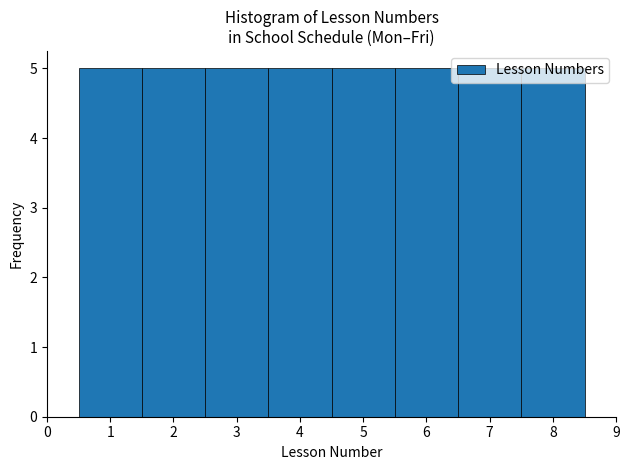

Reading left to right, list every bar in this chart as the range it spans on the x-axis followed by its height. The values are not printed on the chart, so give them approximately, as read against the axis.

0.5 to 1.5: 5
1.5 to 2.5: 5
2.5 to 3.5: 5
3.5 to 4.5: 5
4.5 to 5.5: 5
5.5 to 6.5: 5
6.5 to 7.5: 5
7.5 to 8.5: 5